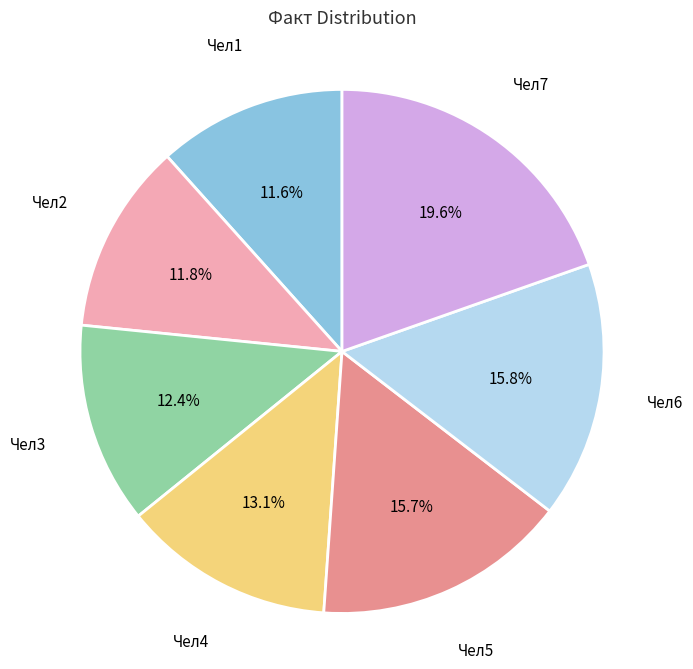

Is there any slice that represents more than half of the pie?

No